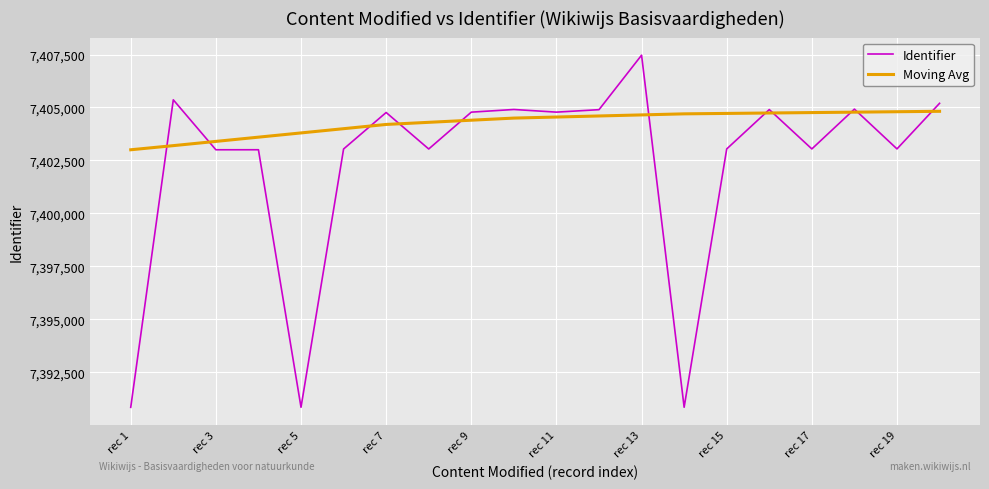

What is the maximum value for Moving Avg?

7404820